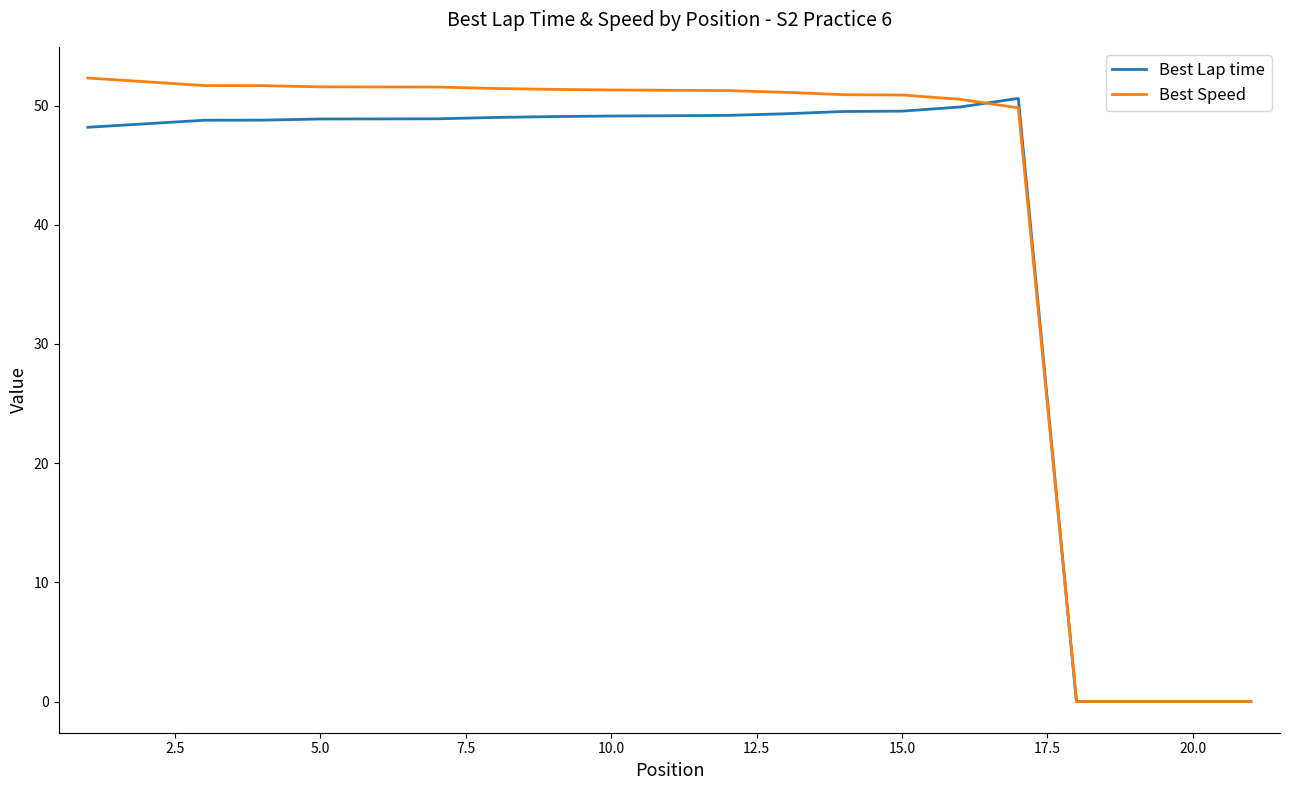

What is the greatest value displayed?

52.3